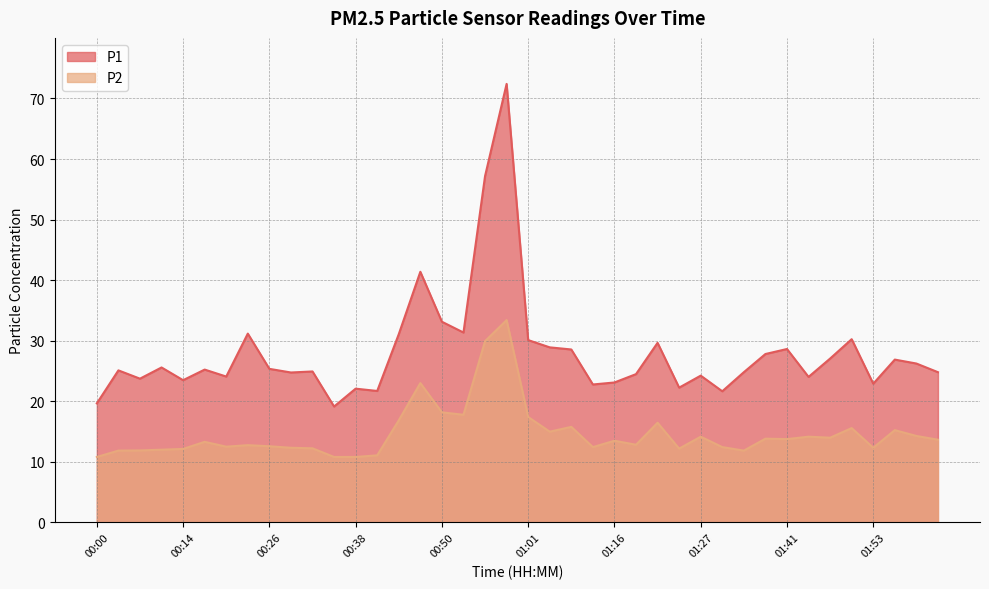

What position from the right is 01:56?

3